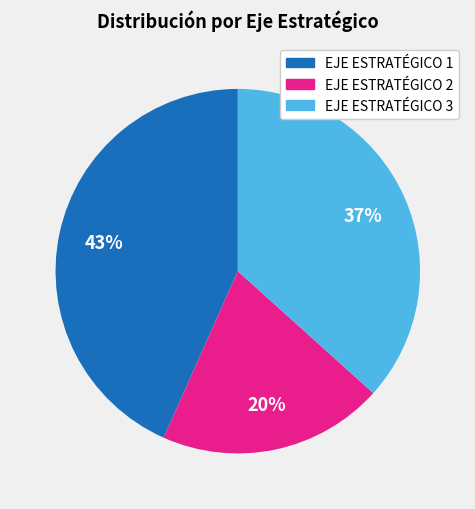

Is it true that EJE ESTRATÉGICO 1 is 33% of the pie?

False